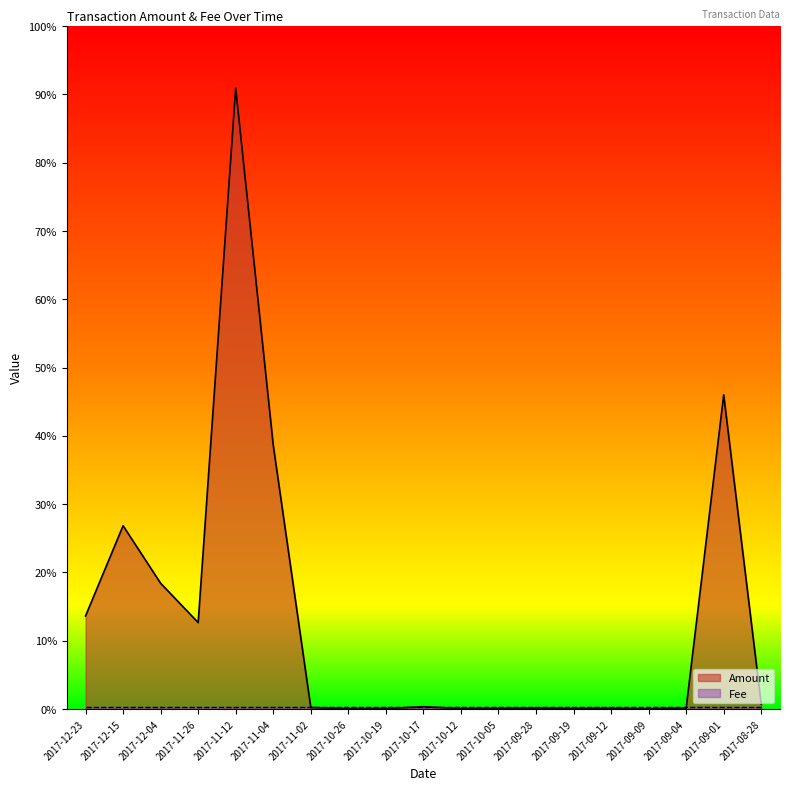

At which category does the data reach its first local valley?

2017-11-26